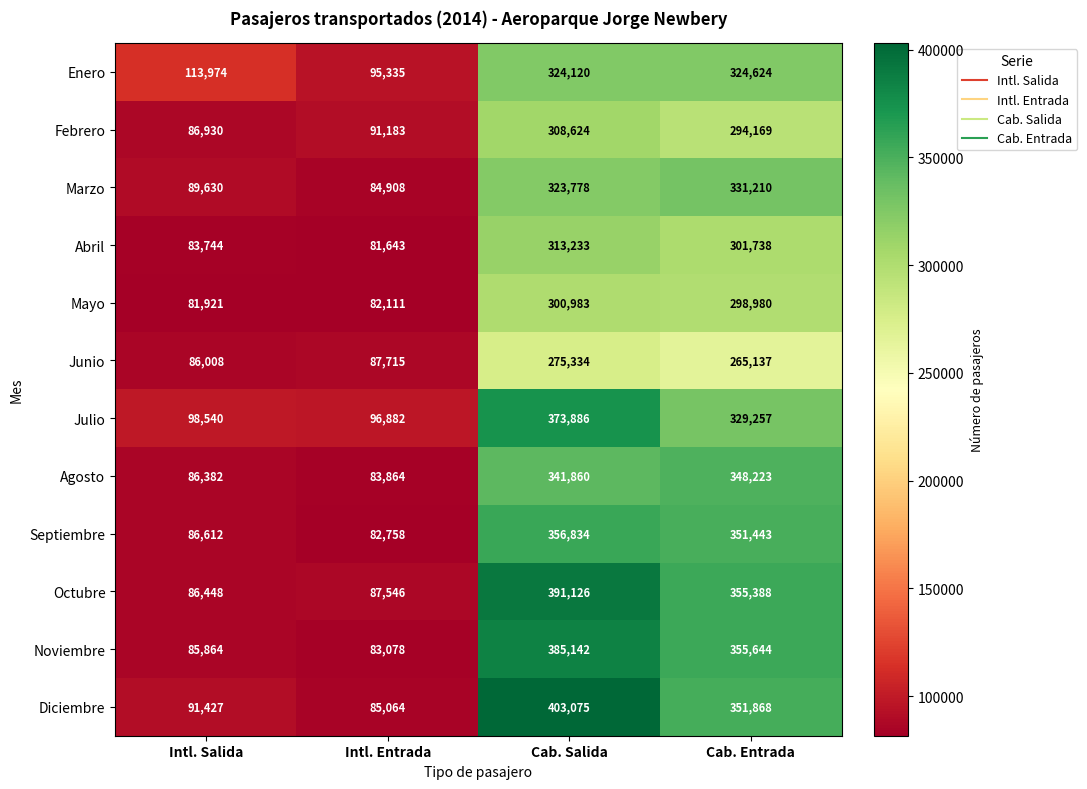

True or false: Septiembre has a value of 24573 at Intl. Salida.

False